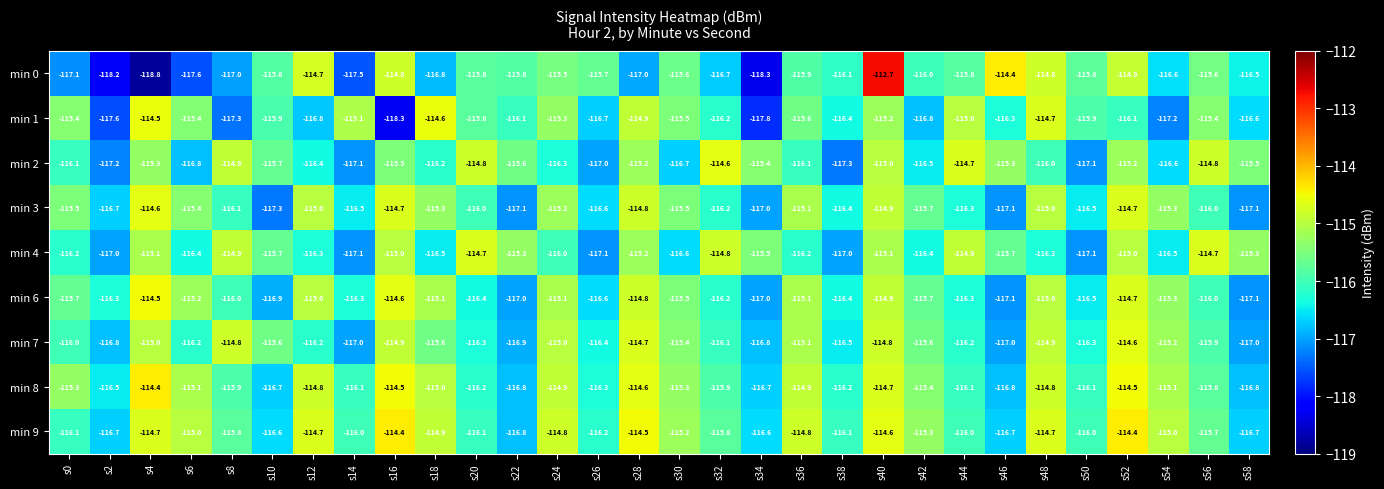

What is the spread (max minus min) of values at s14?

2.4